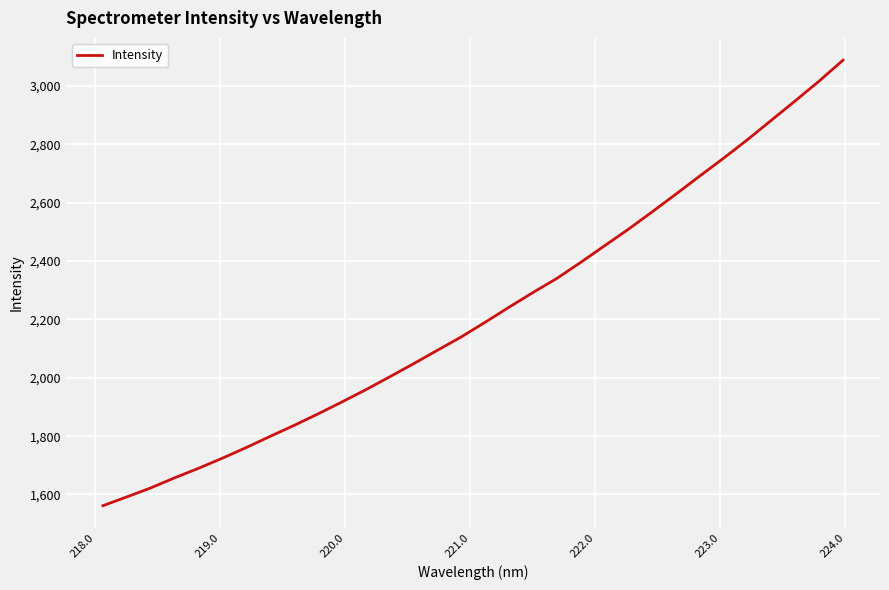

What is the difference between the maximum and minimum values?

1527.3